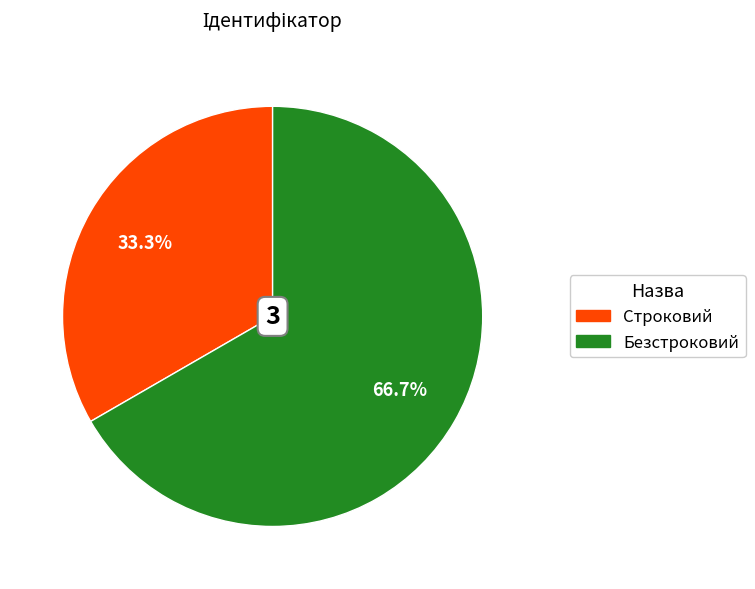

Which category accounts for the majority?

Безстроковий